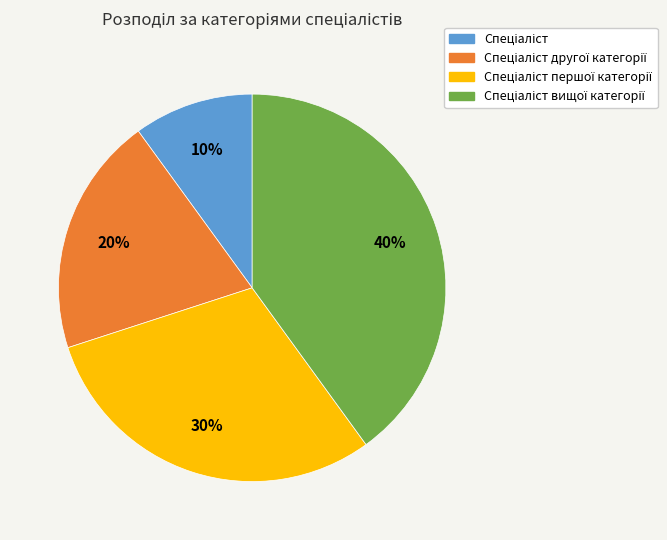

To the nearest percent, what is the average slice percentage?

25%